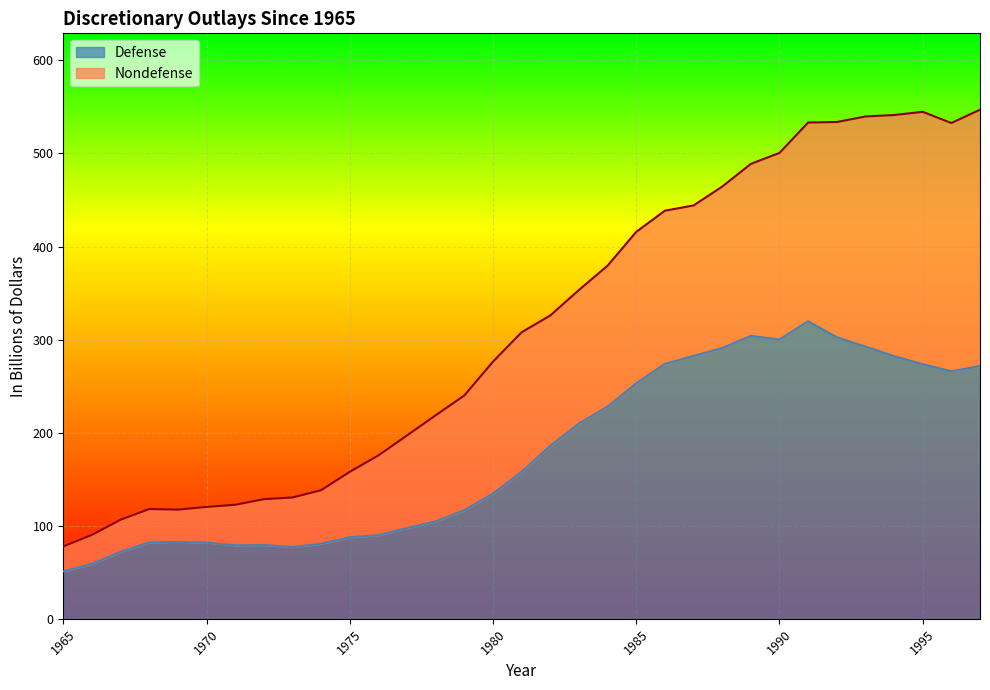

What is the greatest value displayed?

319.7